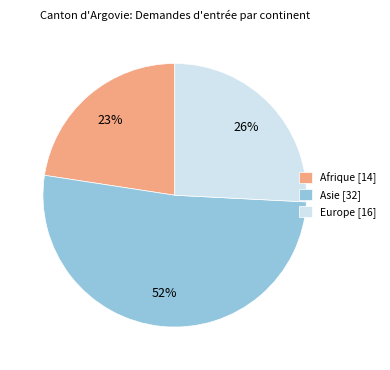

What is the largest slice in the pie chart?

Asie [32]